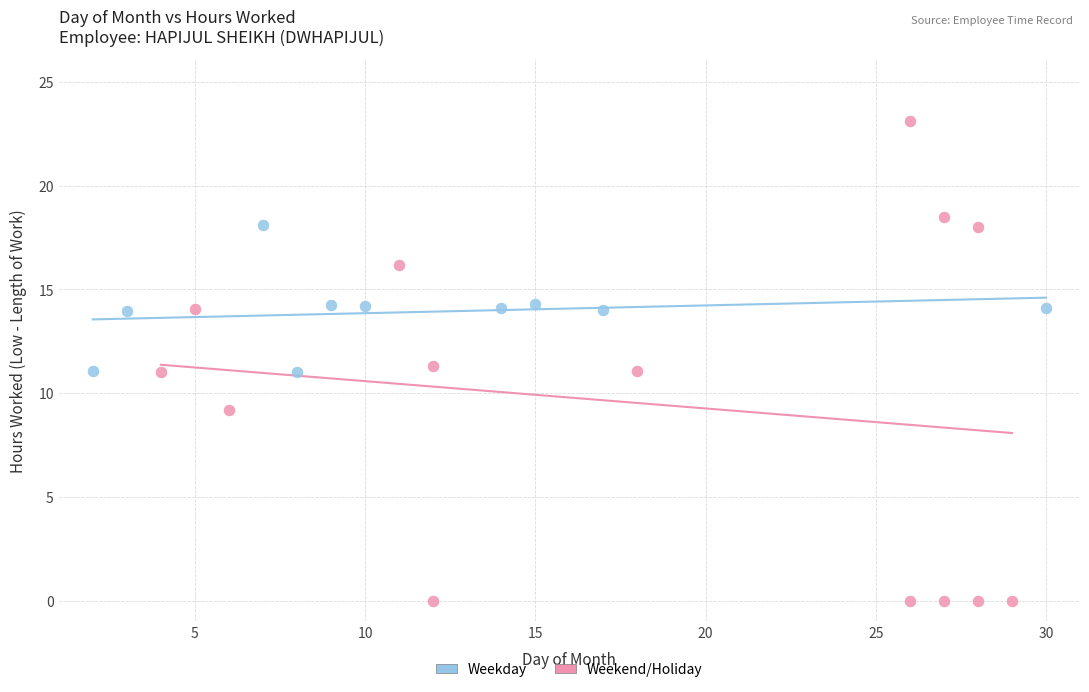

Which series contains the lowest Y value?

Weekend/Holiday